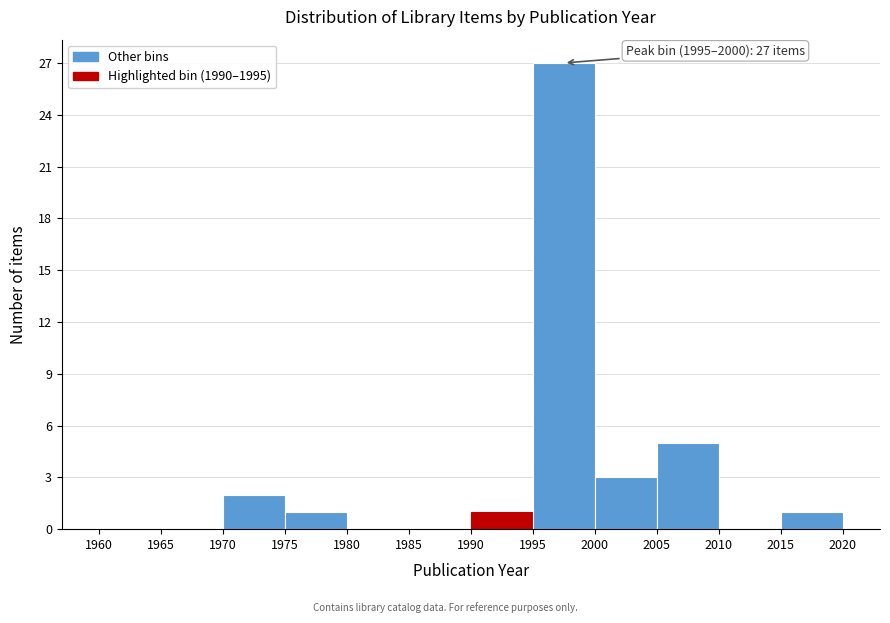

Which range on the x-axis has the tallest bar?

1995 to 2000